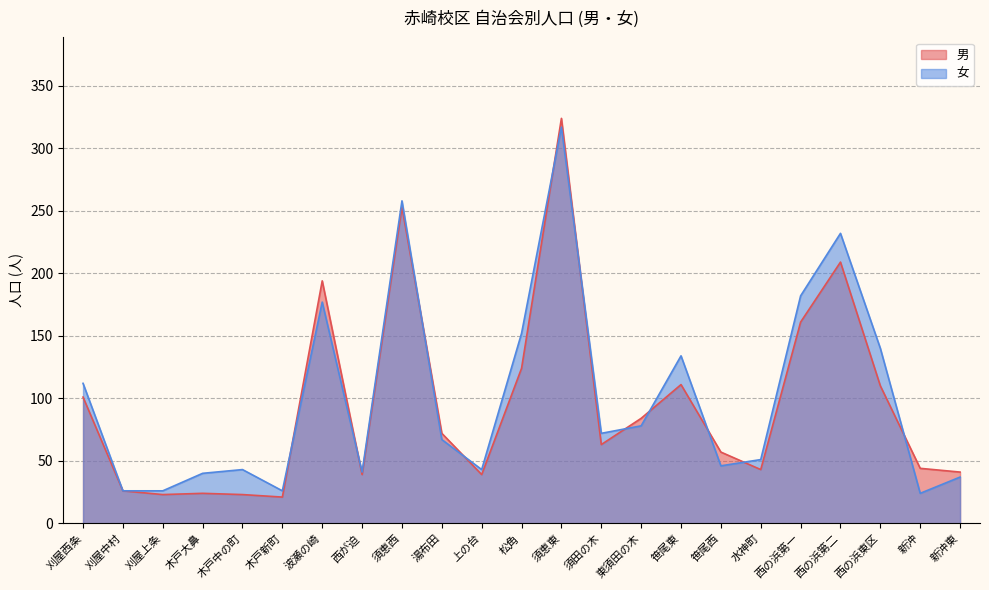

Where do 男 and 女 first cross each other?

木戸新町 and 波瀬の崎